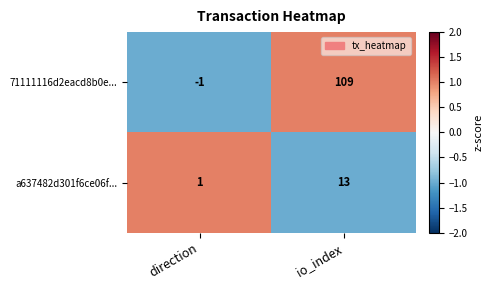

Read the a637482d301f6ce06f... value at io_index, to the nearest 5.

15